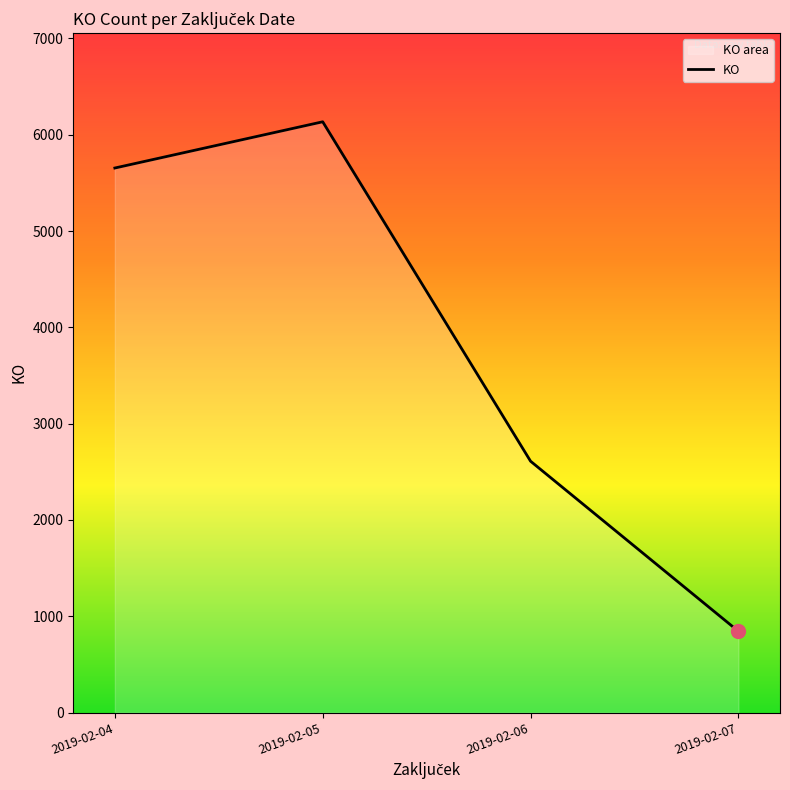

How many lines are shown in the chart?

1